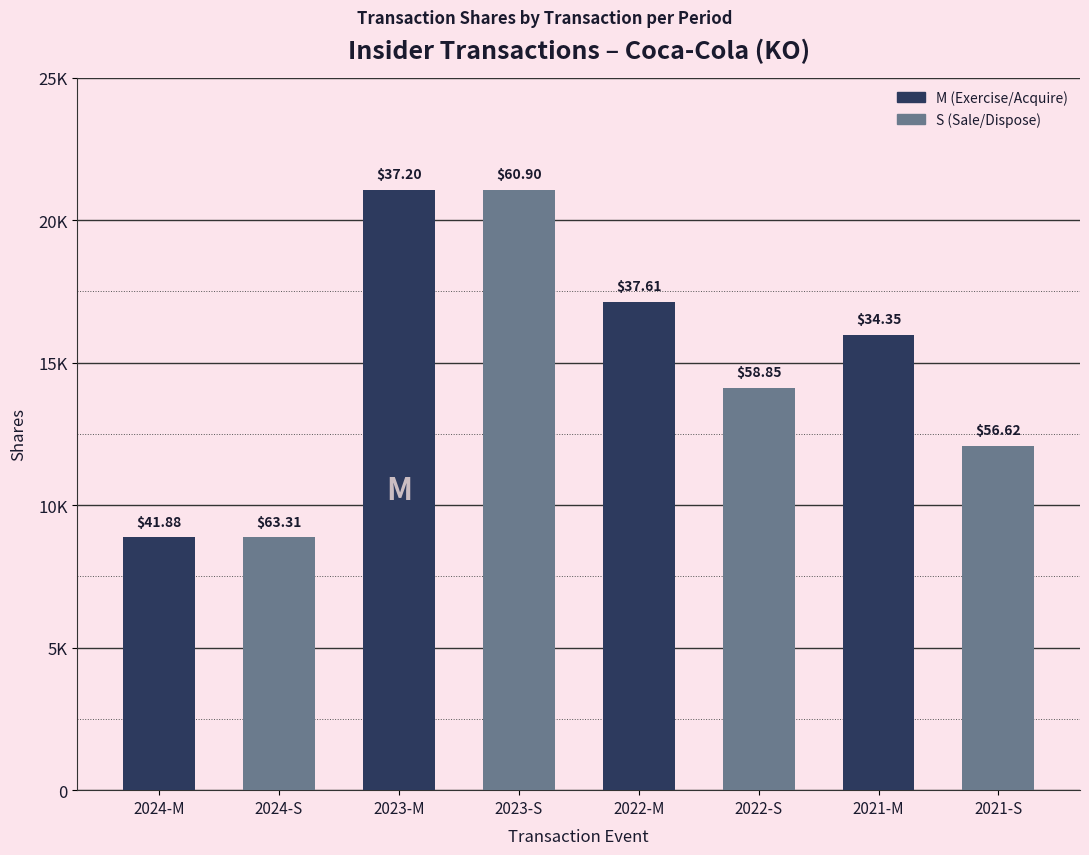

What is the label of the 5th bar from the right?

2023-S